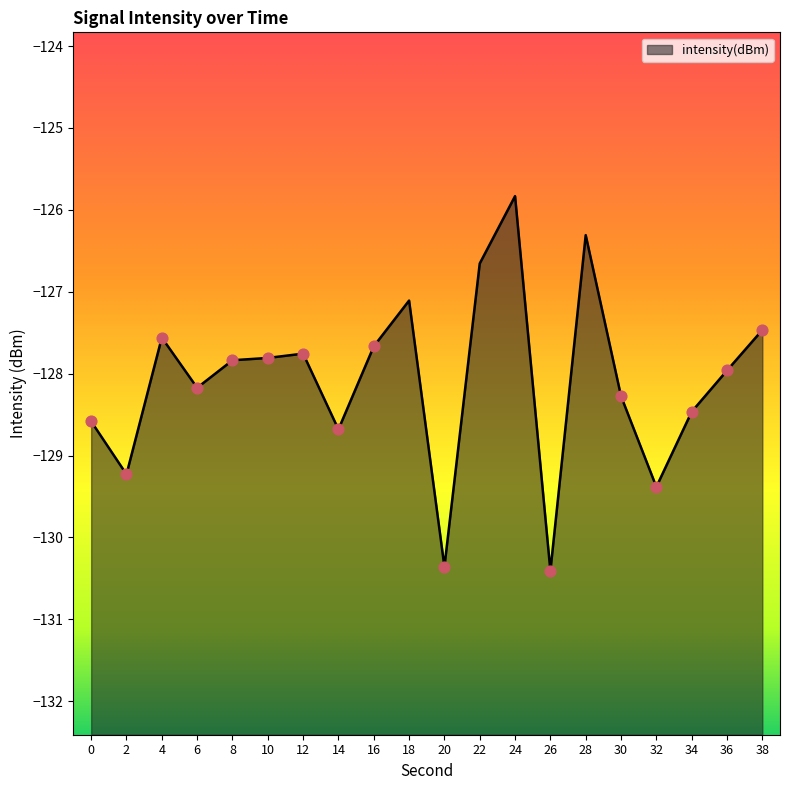

Between 10 and 2, which is larger?

10